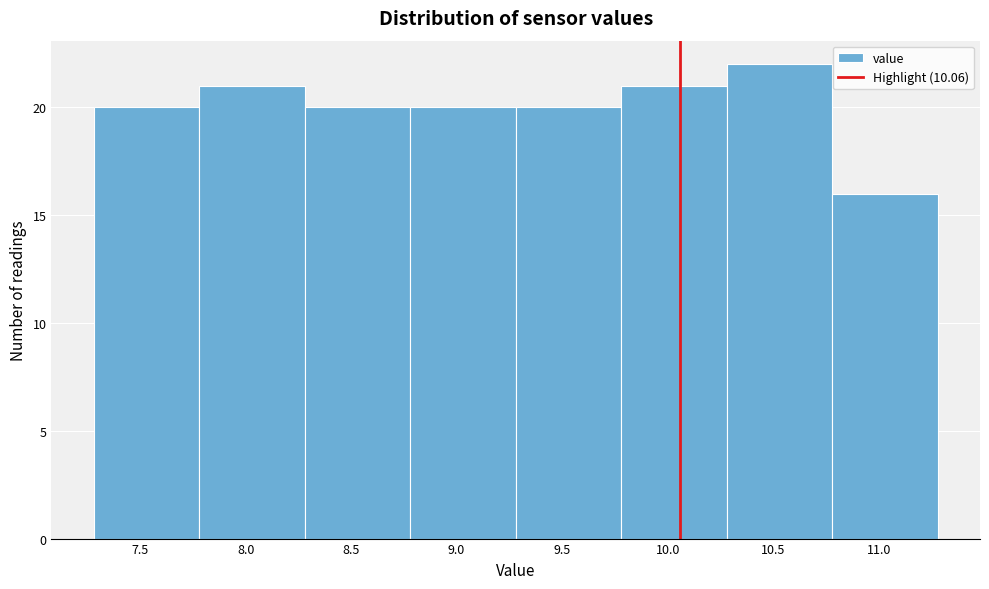

Over which range of the x-axis is the bar tallest?

10.28 to 10.78